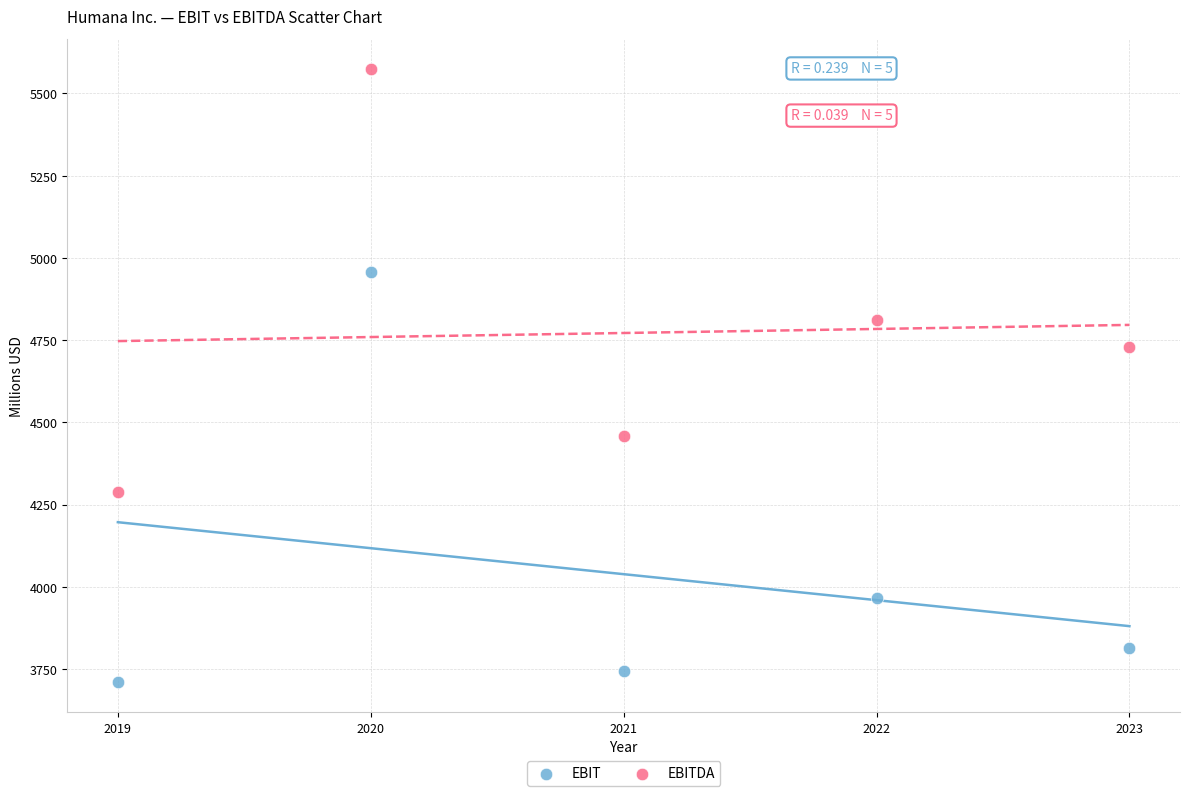

Which series has the largest Y range (max minus min)?

EBITDA